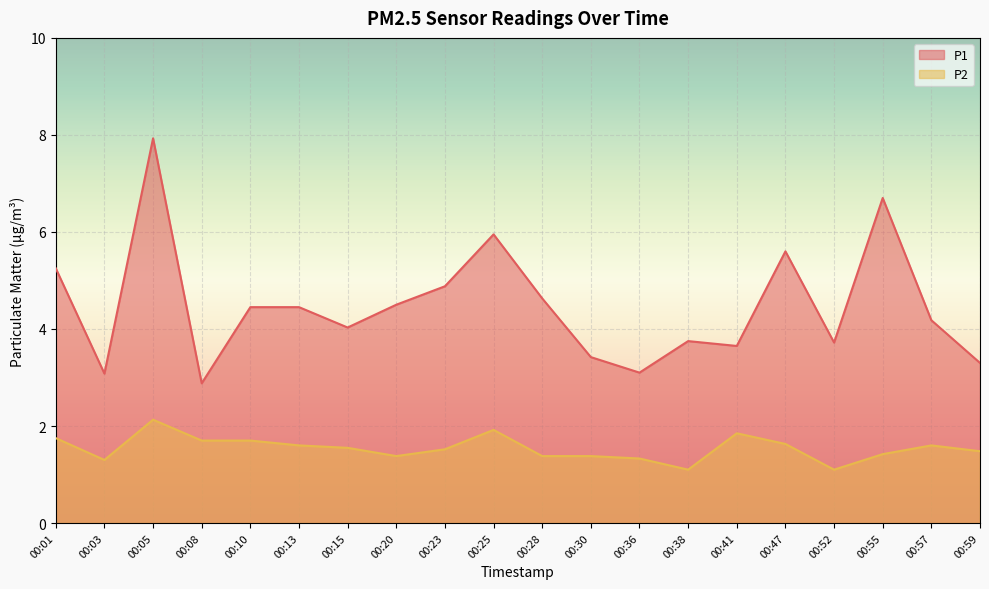

What is the value of the P1 point at the 19th from the left?

4.2